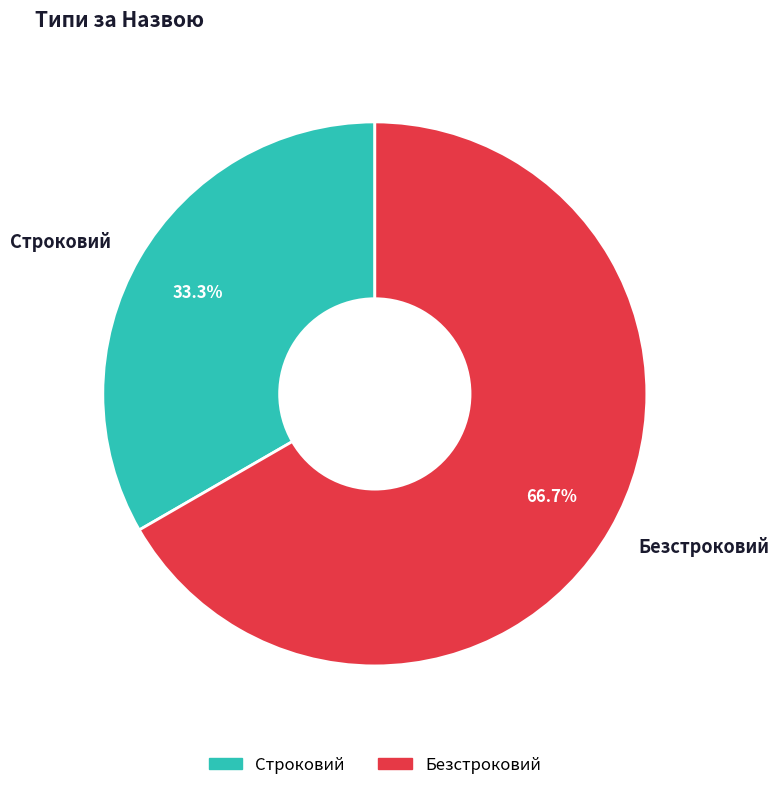

What percentage is the Строковий slice, to the nearest percent?

33%